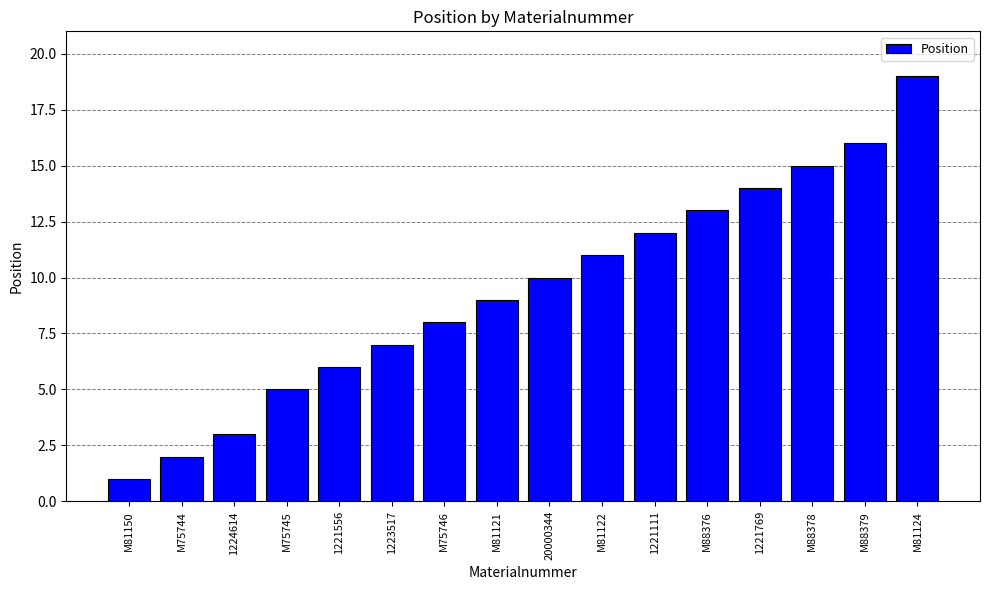

Rank the categories by value from highest to lowest.

M81124, M88379, M88378, 1221769, M88376, 1221111, M81122, 20000344, M81121, M75746, 1223517, 1221556, M75745, 1224614, M75744, M81150